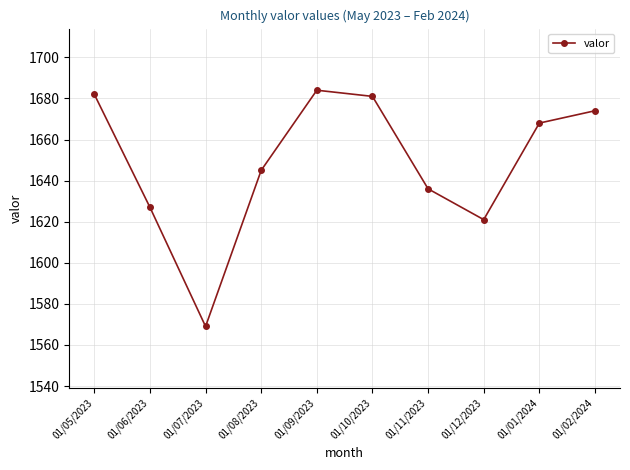

Approximately how many times larger is the value at 01/05/2023 compared to 01/06/2023?

1.0